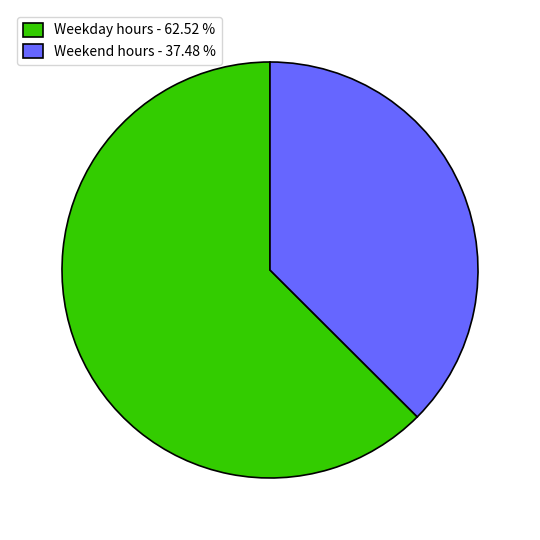

Which has a higher value, Weekend hours - 37.48 % or Weekday hours - 62.52 %?

Weekday hours - 62.52 %